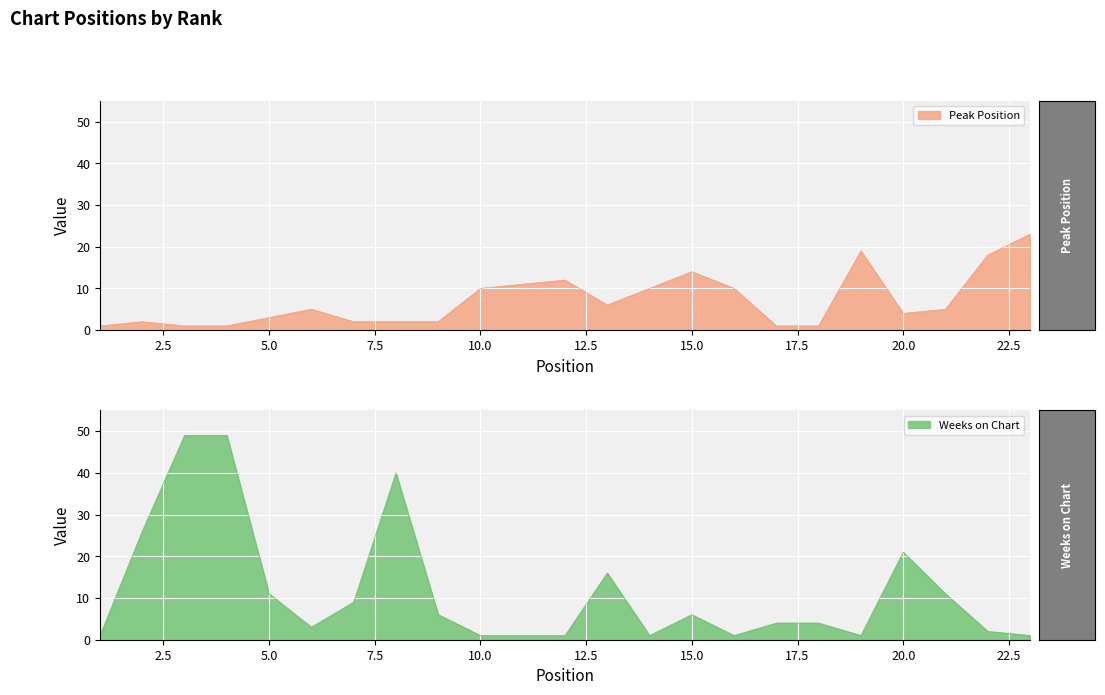

Is it true that Peak Position equals 6 at 13?

True